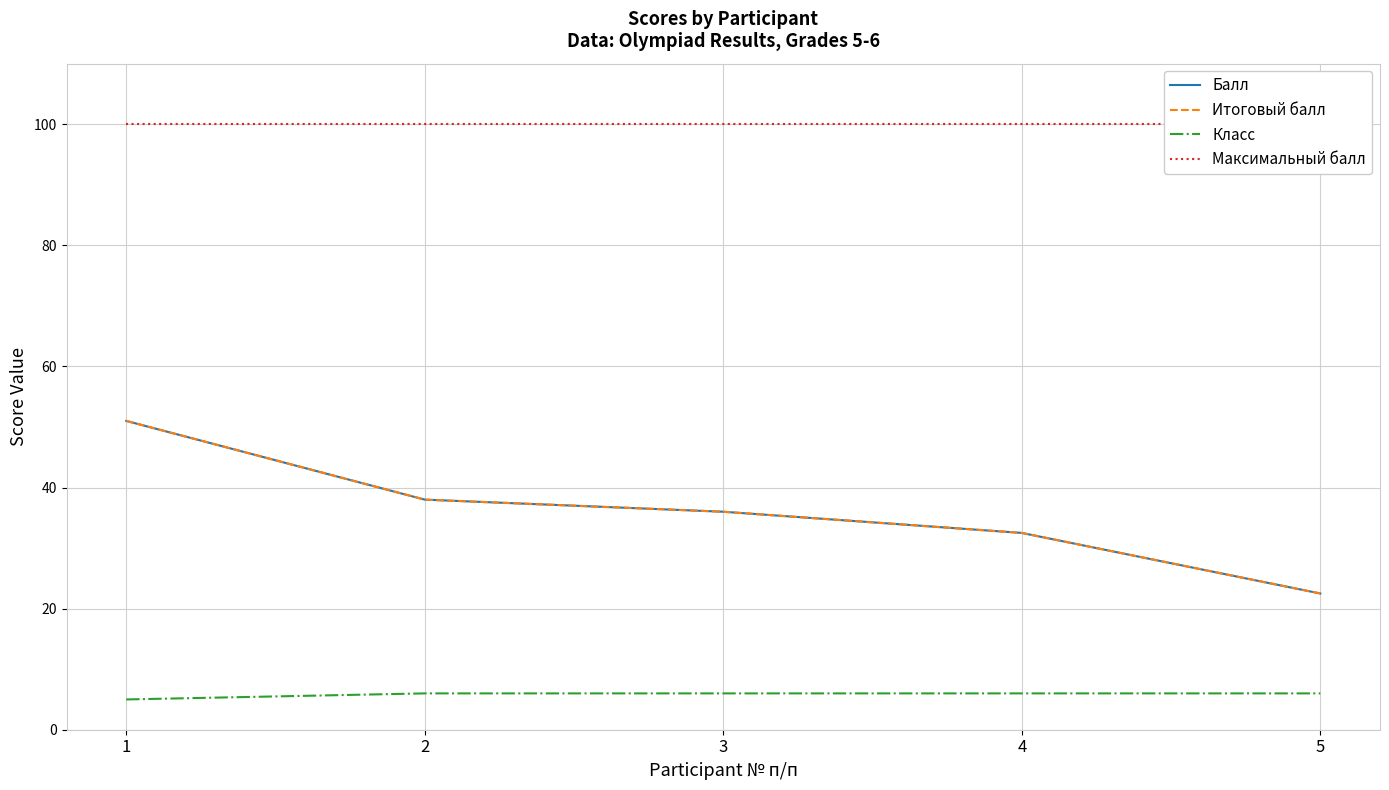

What is the difference between the maximum and minimum values in the Класс series?

1.0